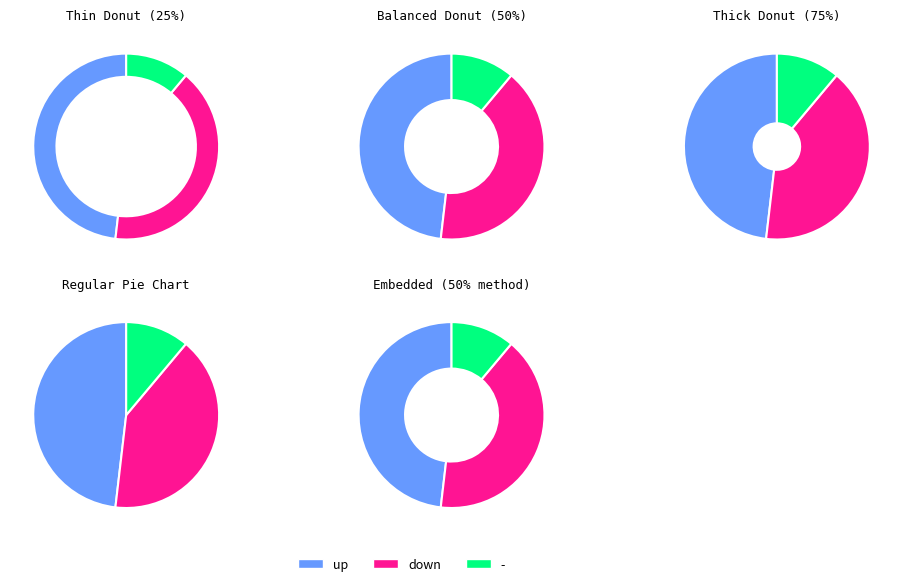

What portion of the pie excludes up?

51.9%